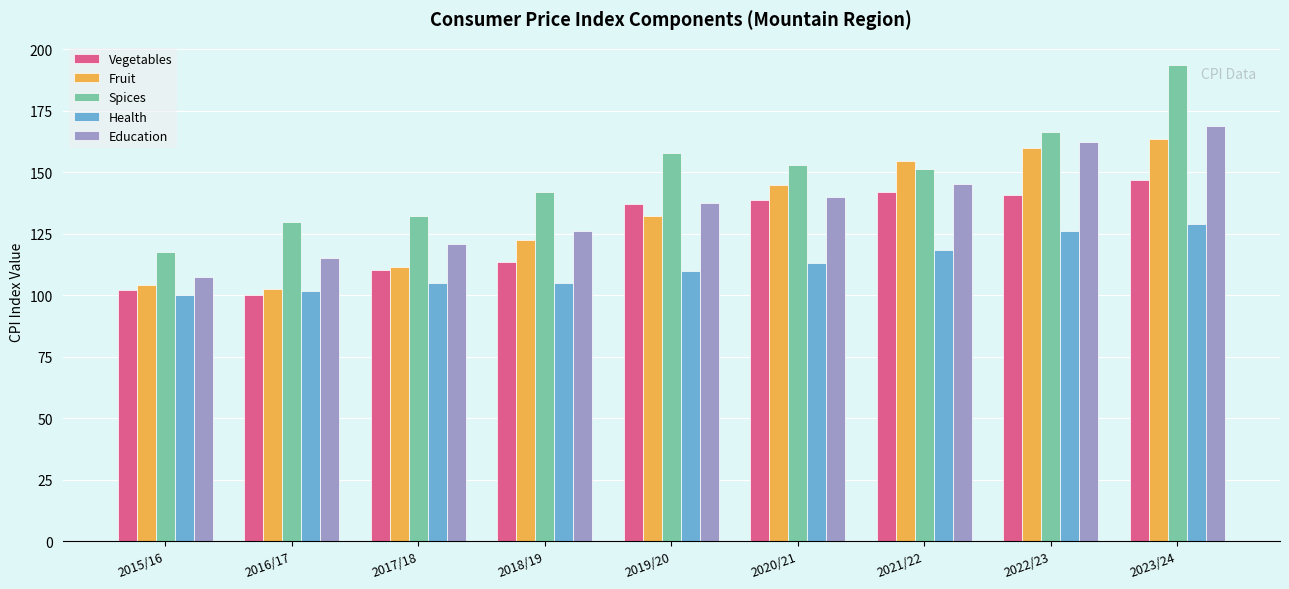

Which series has the widest spread of values?

Spices